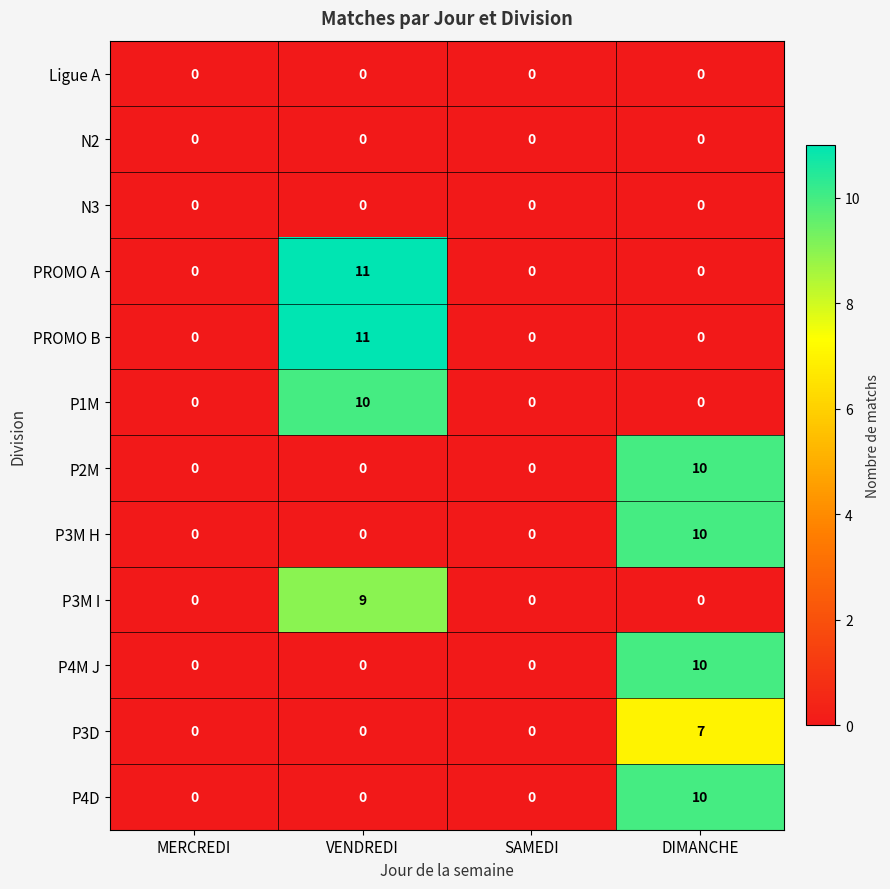

What is the difference between the highest and lowest values at VENDREDI?

11